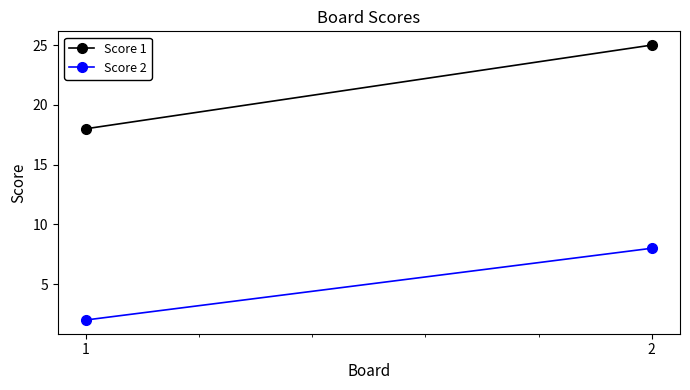

At which category is the sum across all series the highest?

2